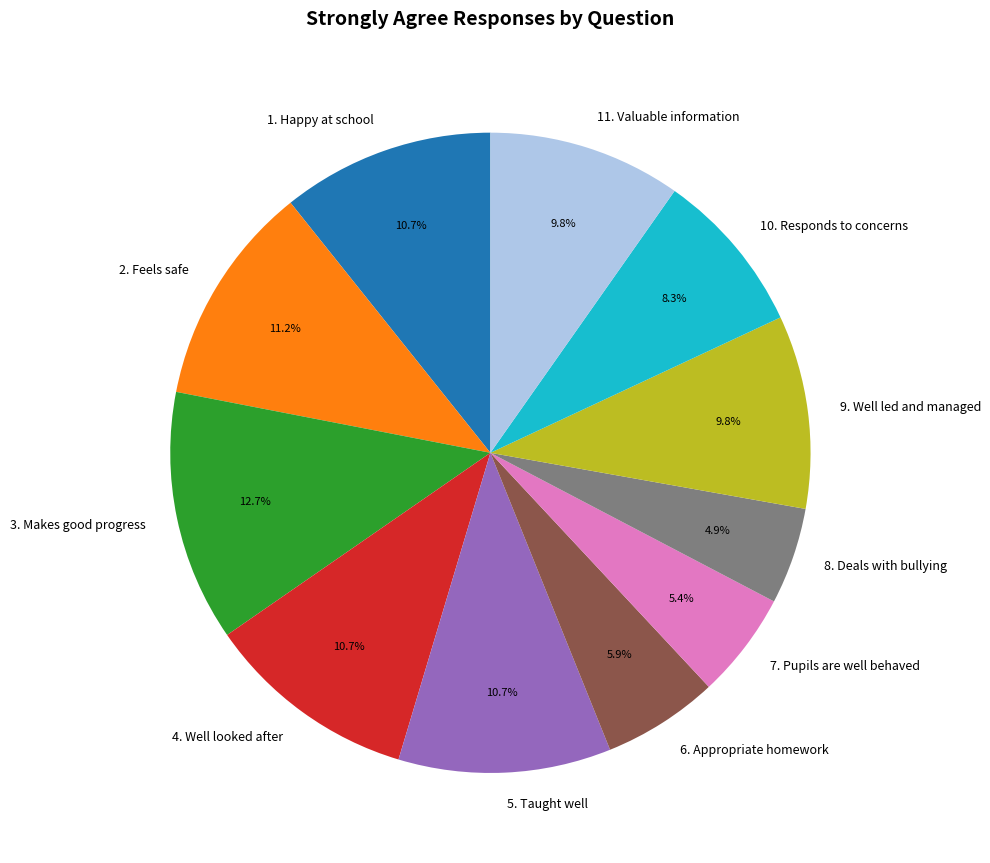

Count the number of slices in the pie.

11